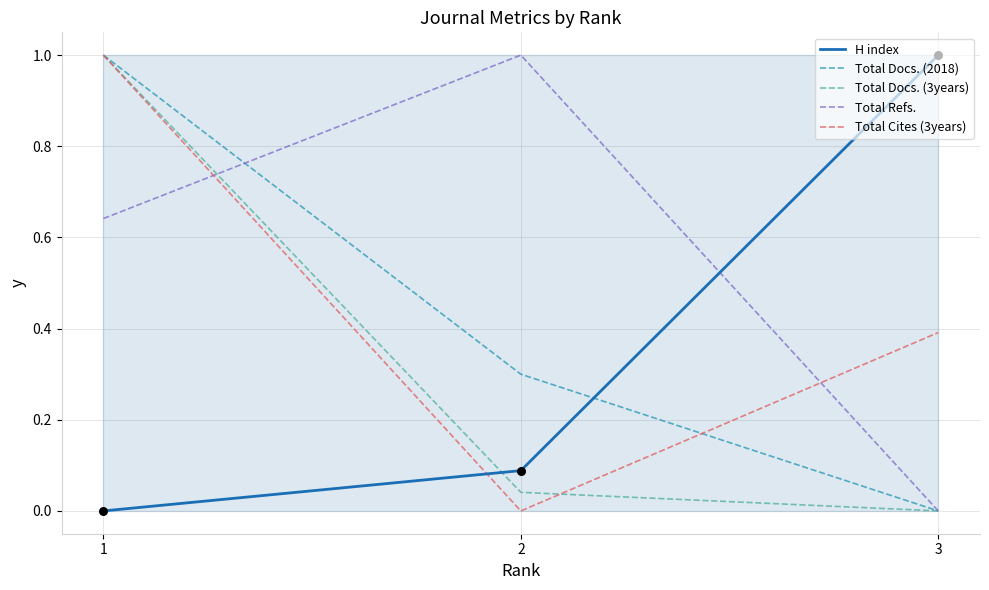

Which series has the widest spread of Y values?

H index